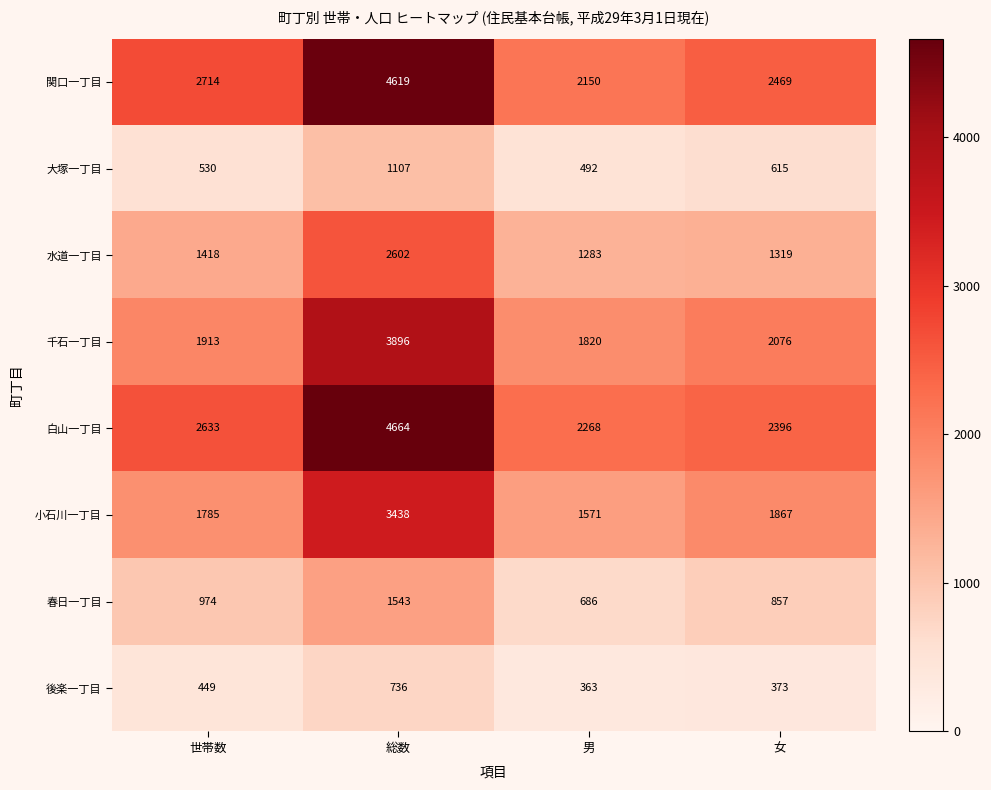

True or false: 千石一丁目 has a value of 1338 at 総数.

False